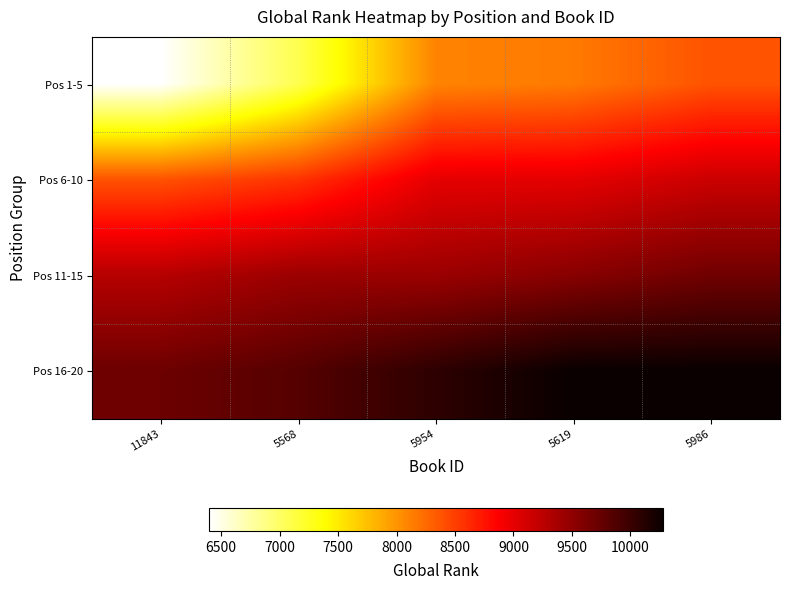

Reading right to left, list all the values displayed in this chart.

Pos 1-5: 5986=8384	5619=8156	5954=8098	5568=7080	11843=6396
Pos 6-10: 5986=9161	5619=9008	5954=9008	5568=8563	11843=8384
Pos 11-15: 5986=9688	5619=9550	5954=9438	5568=9438	11843=9283
Pos 16-20: 5986=10283	5619=10283	5954=10073	5568=9843	11843=9705